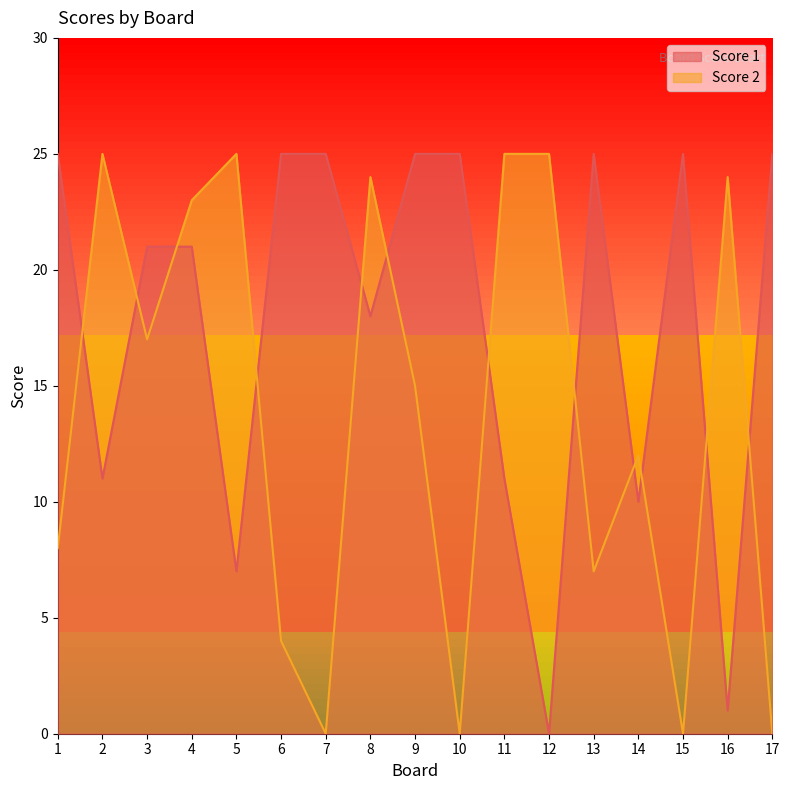

How many interior local peaks does the Score 2 series have?

5